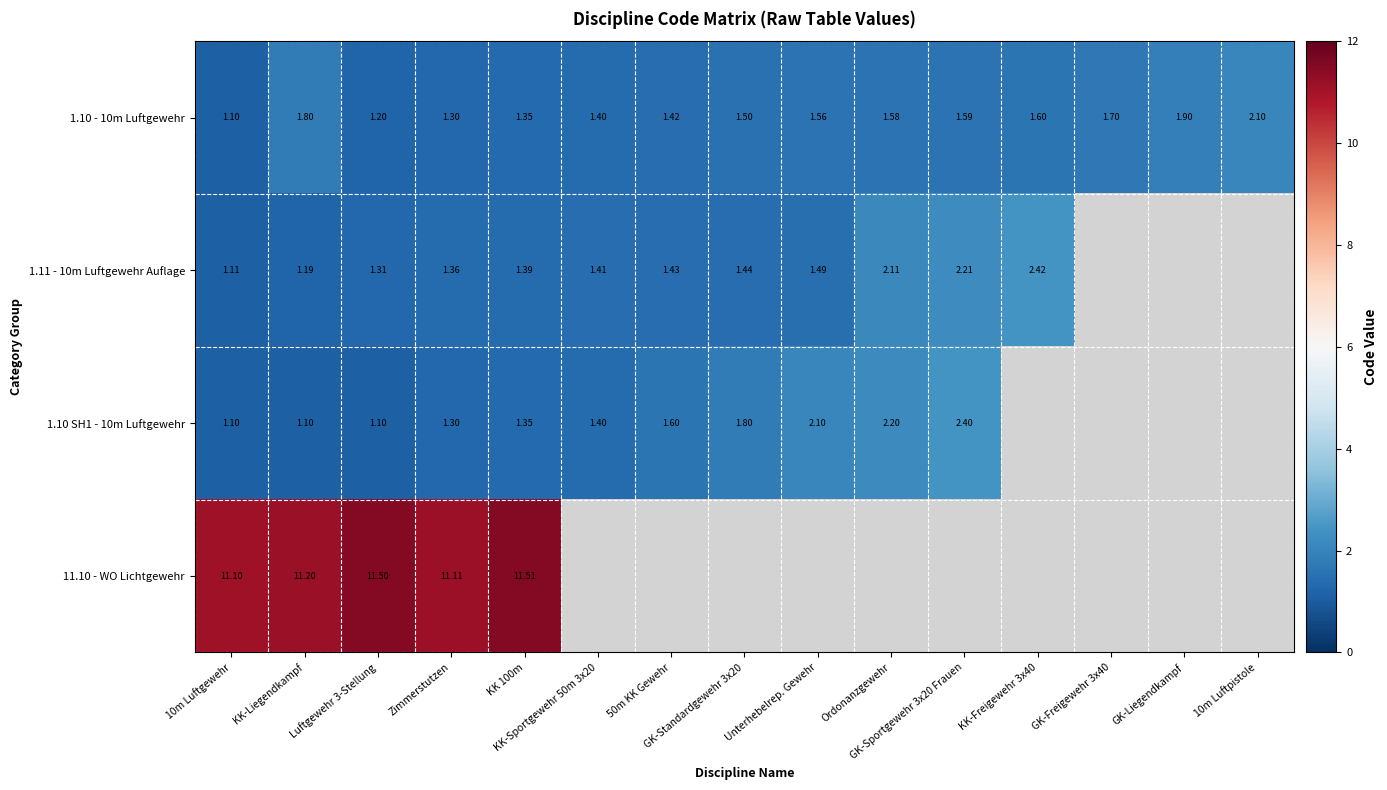

How many values in 1.10 SH1 - 10m Luftgewehr are above zero?

11